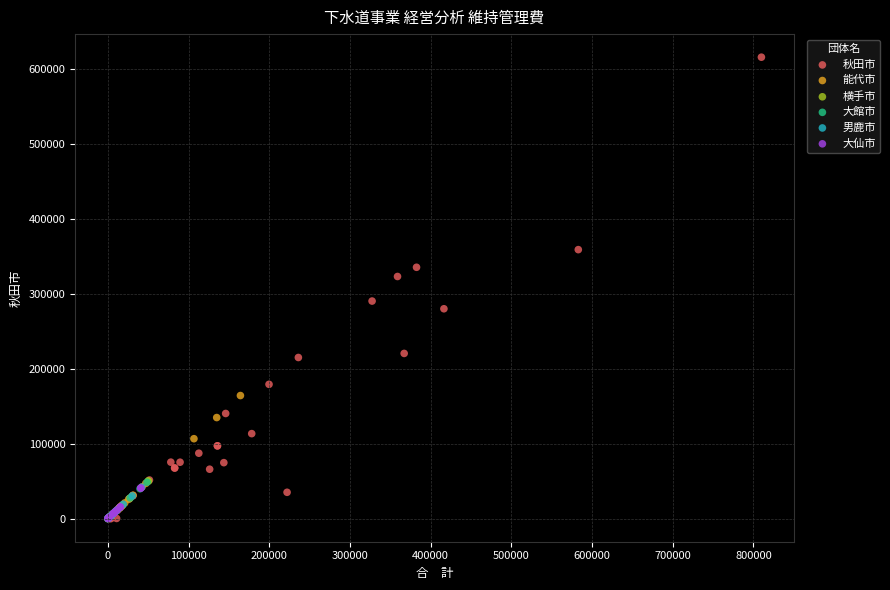

Which series contains the highest Y value?

秋田市